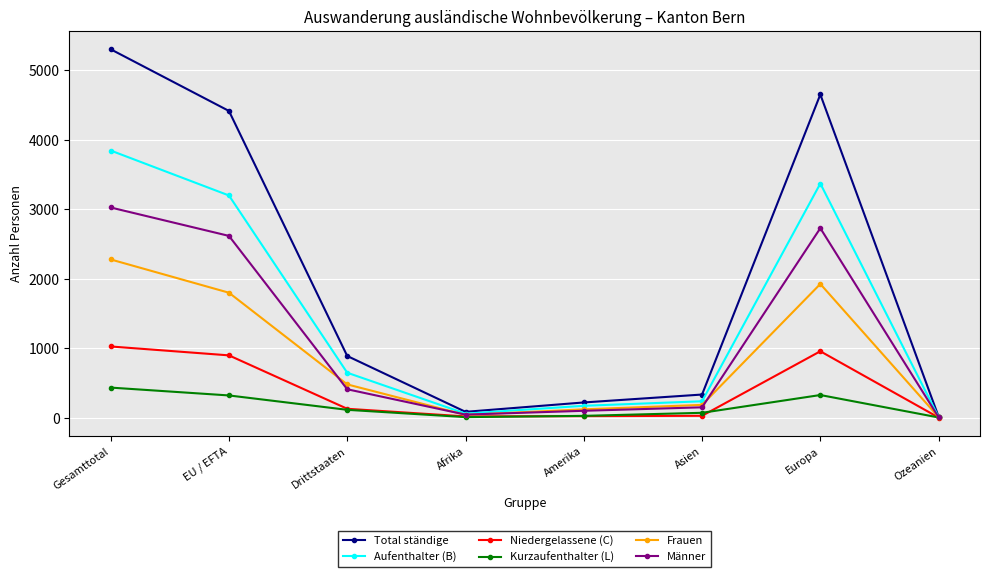

What is the label of the 4th point from the left?

Afrika